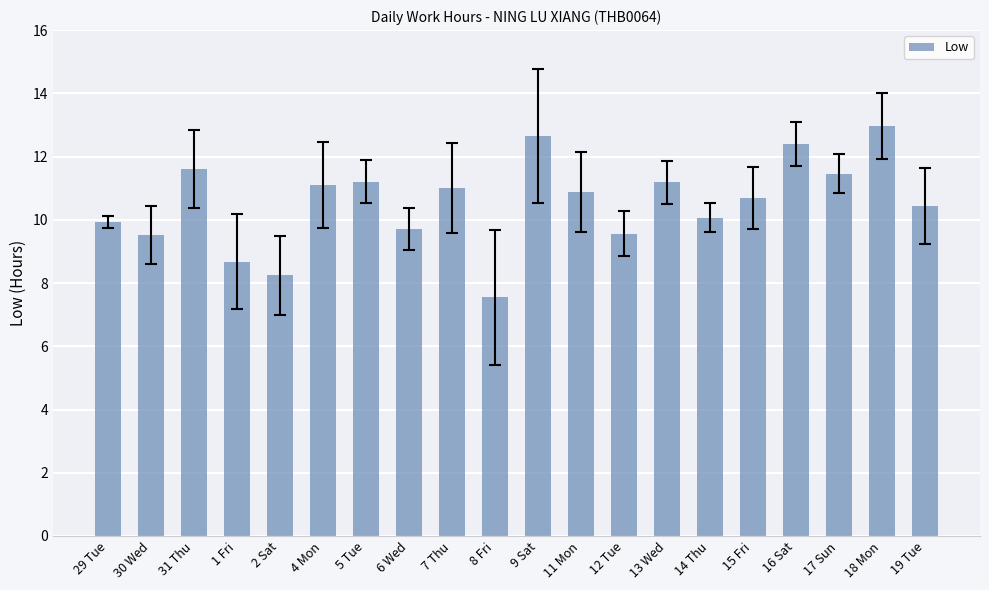

What is the difference between the values at 2 Sat and 31 Thu?

3.4